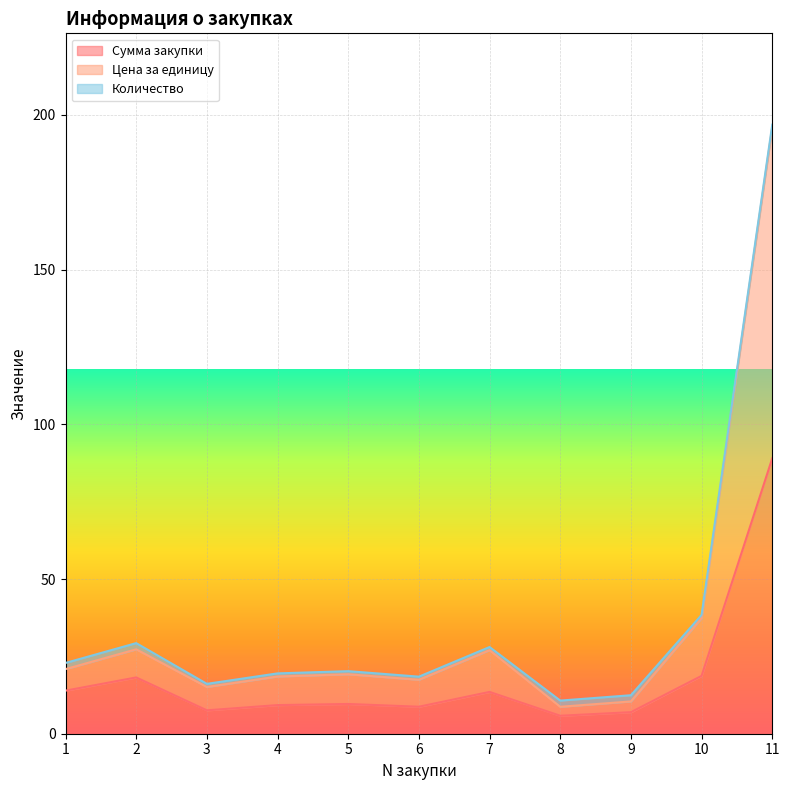

What is the sum of the Цена за единицу values at 7 and 5?

46.2